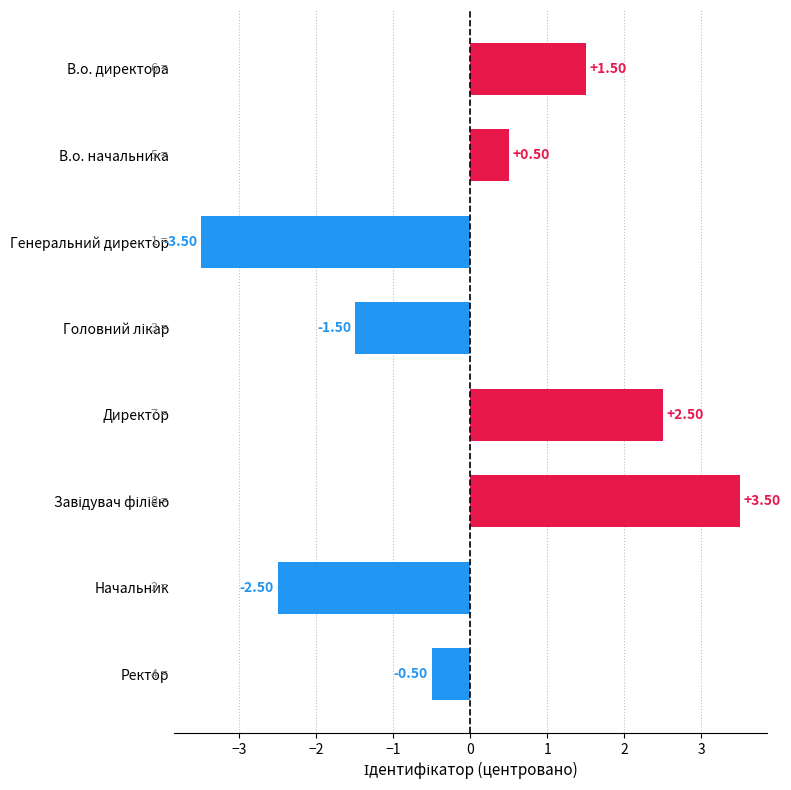

What is the label of the 3rd bar from the top?

Генеральний директор